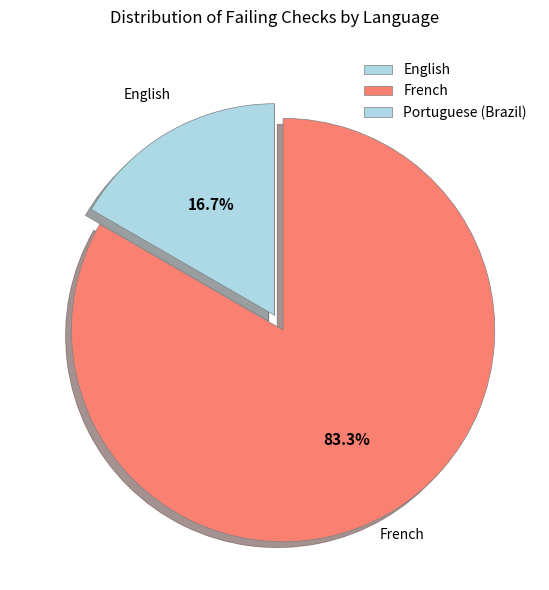

What is the change in value from French to Portuguese (Brazil)?

-5